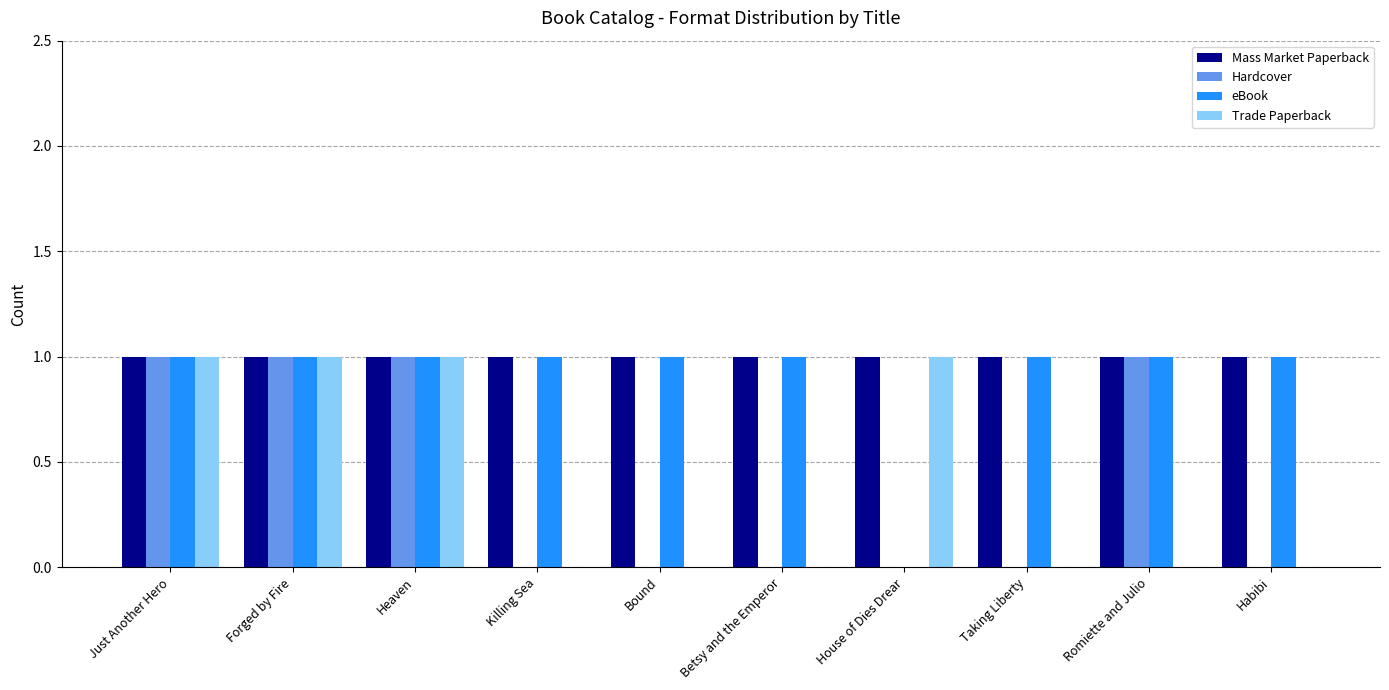

The Mass Market Paperback series shows 1 at Killing Sea. True or false?

True